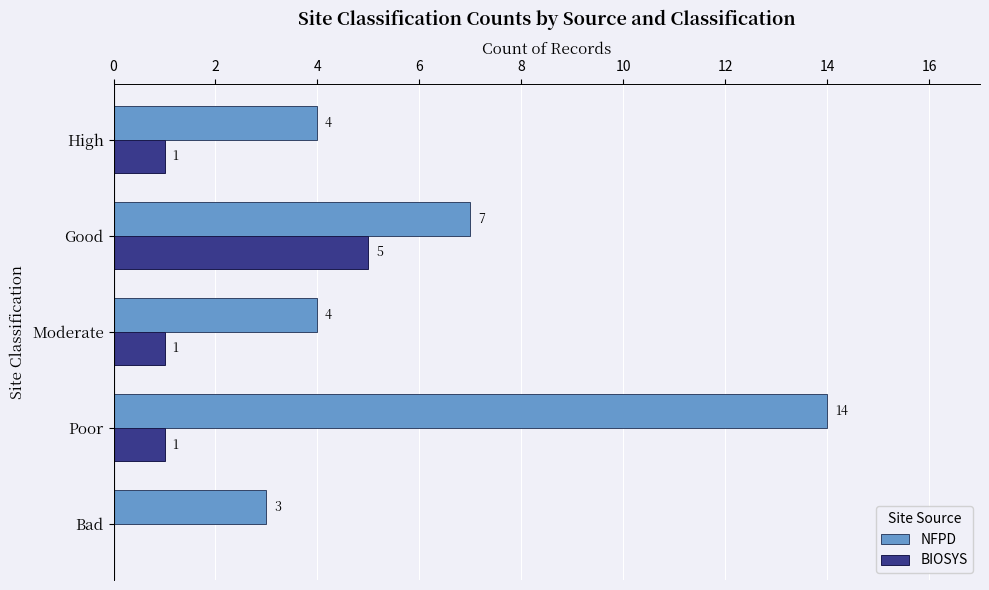

The BIOSYS series shows 2 at Poor. True or false?

False